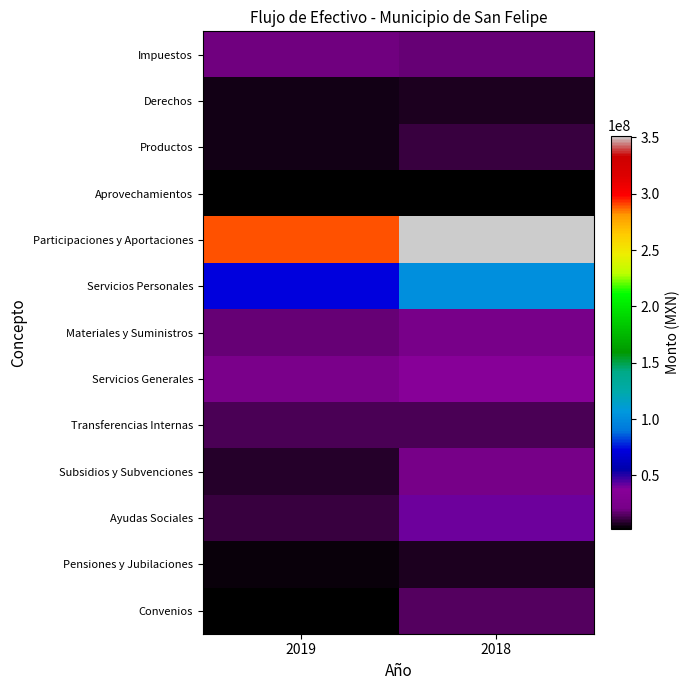

At how many categories does at least one series exceed 57819674?

2